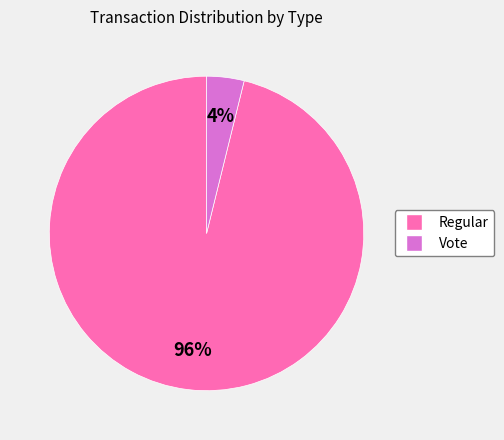

Which slice is the smallest?

Vote